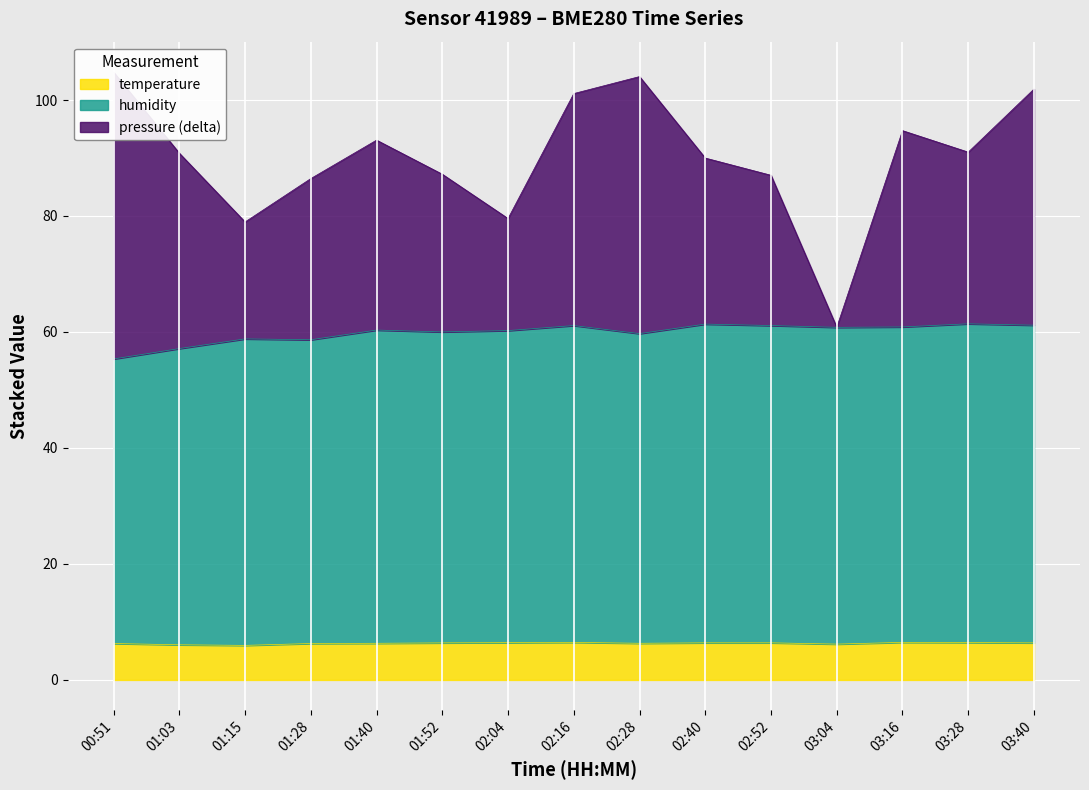

The humidity series shows 60.3 at 01:40. True or false?

True